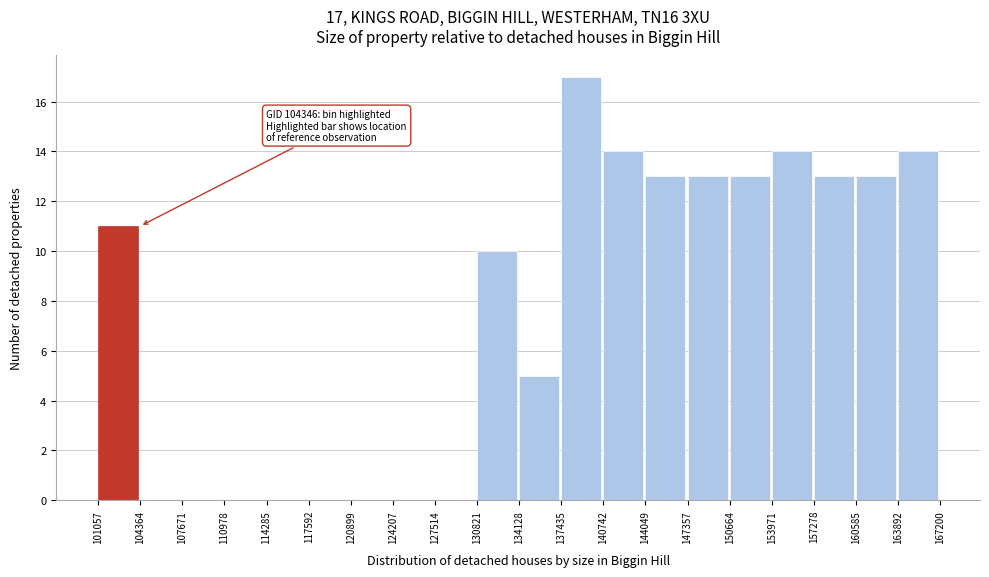

Which range on the x-axis has the tallest bar?

137435 to 140742